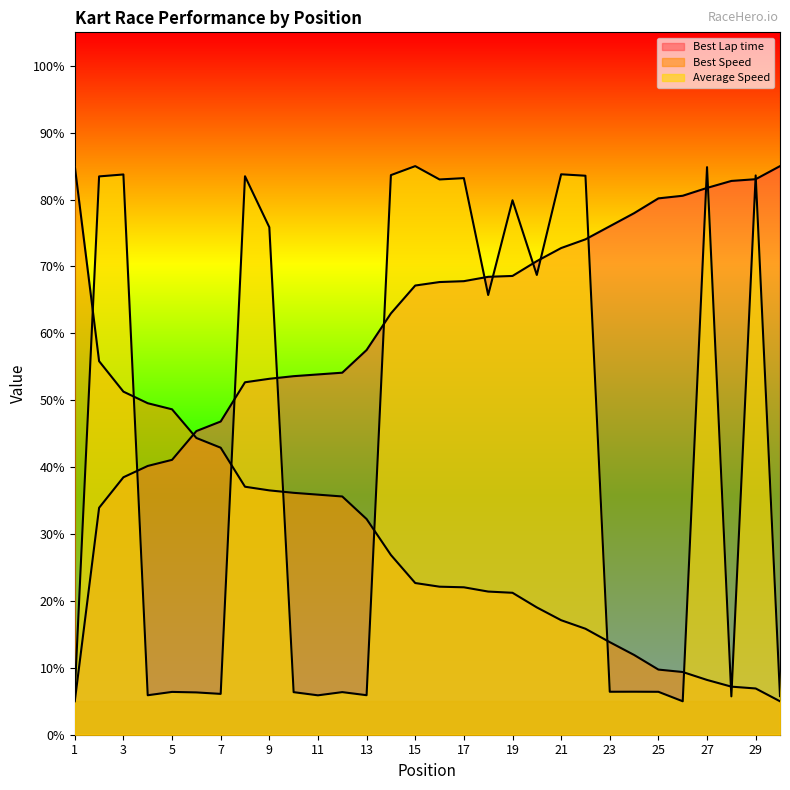

What is the average value of the Best Lap time series?

61.4